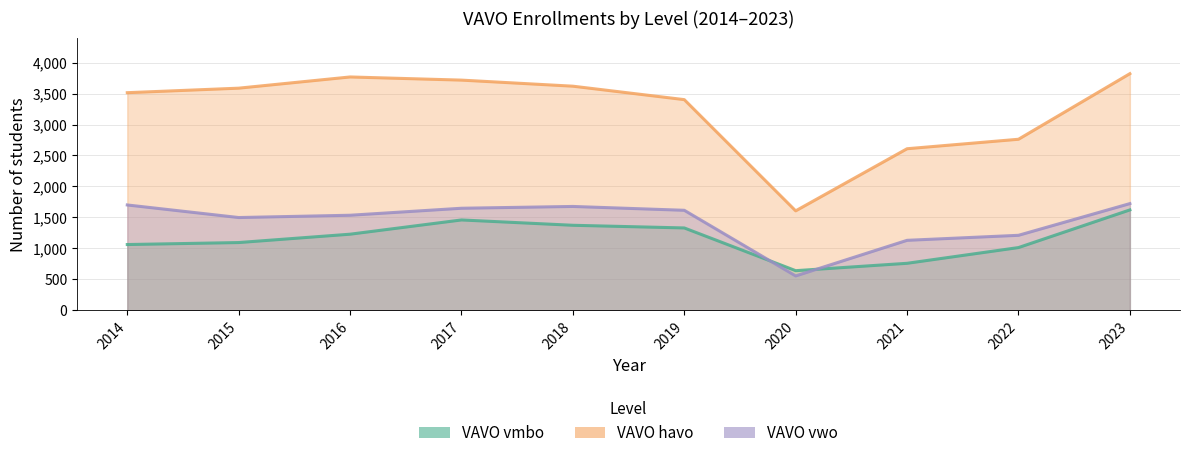

List the labels in order of VAVO havo value, largest first.

2023, 2016, 2017, 2018, 2015, 2014, 2019, 2022, 2021, 2020